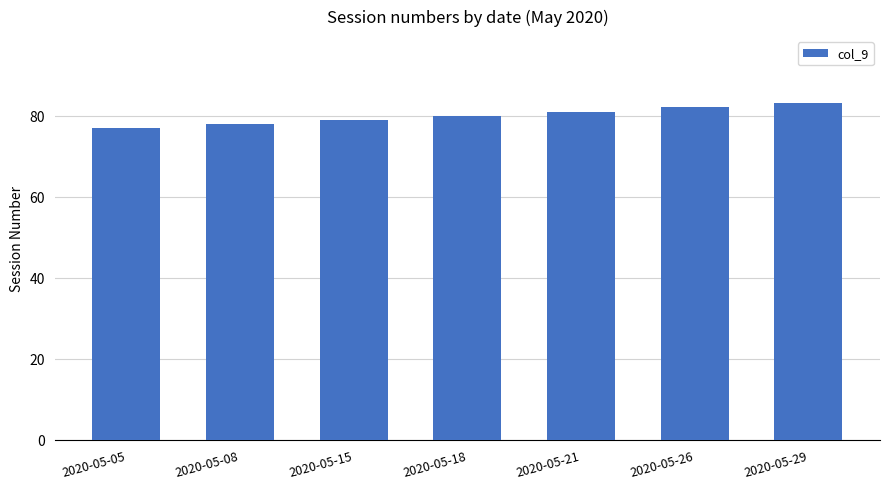

Rank the categories by value from highest to lowest.

2020-05-29, 2020-05-26, 2020-05-21, 2020-05-18, 2020-05-15, 2020-05-08, 2020-05-05